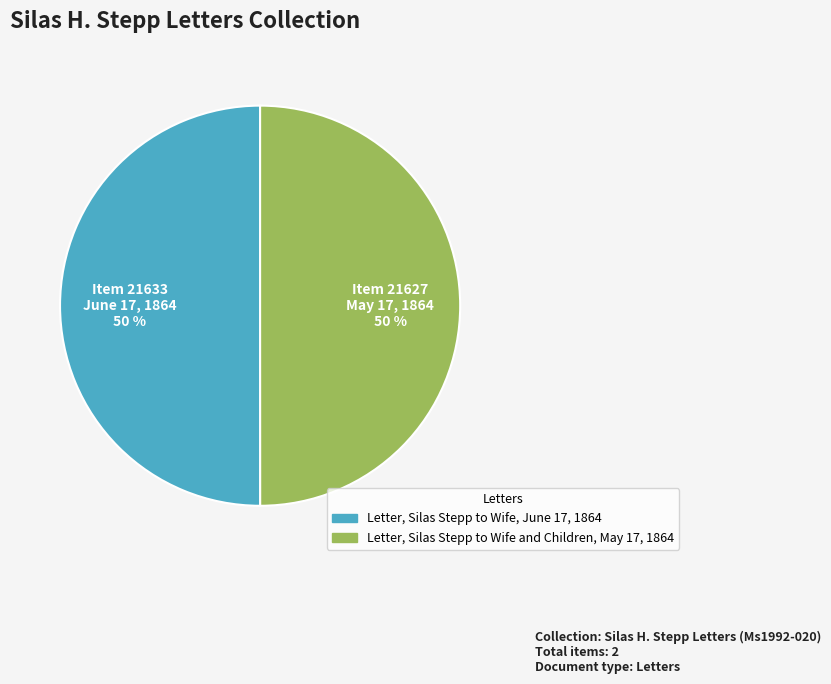

Is the sum of Letter, Silas Stepp to Wife and Children, May 17, 1864 and Letter, Silas Stepp to Wife, June 17, 1864 greater than half?

Yes